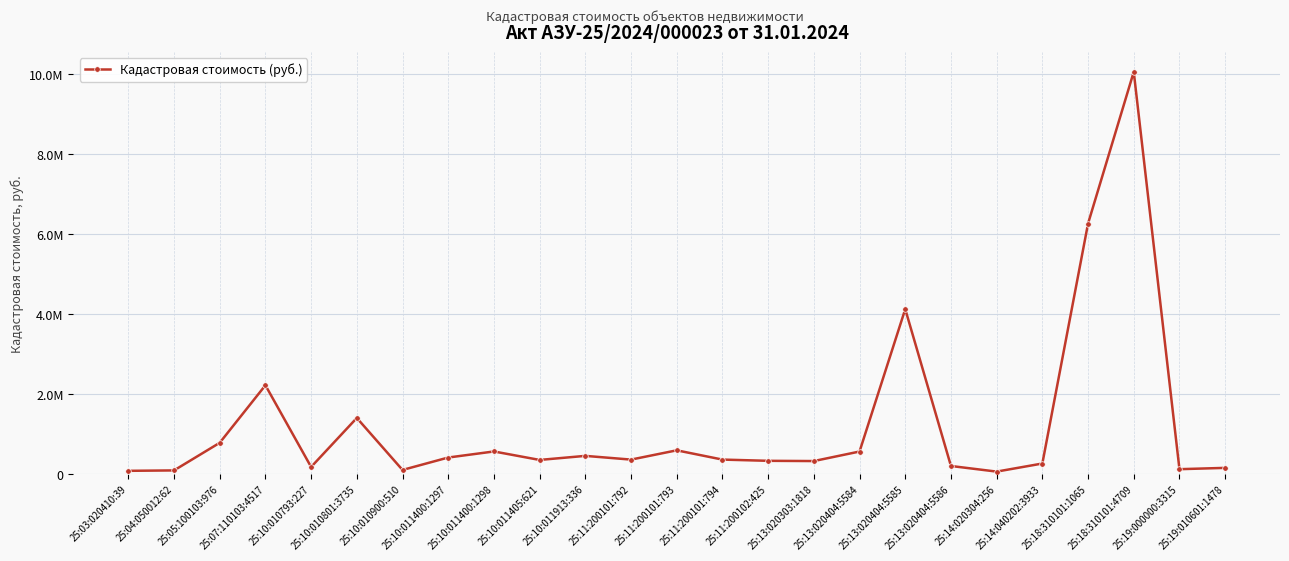

List the labels in order of value, largest first.

25:18:310101:4709, 25:18:310101:1065, 25:13:020404:5585, 25:07:110103:4517, 25:10:010801:3735, 25:05:100103:976, 25:11:200101:793, 25:10:011400:1298, 25:13:020404:5584, 25:10:011913:336, 25:10:011400:1297, 25:11:200101:794, 25:11:200101:792, 25:10:011405:621, 25:11:200102:425, 25:13:020303:1818, 25:14:040202:3933, 25:13:020404:5586, 25:10:010793:227, 25:19:010601:1478, 25:19:000000:3315, 25:10:010900:510, 25:04:050012:62, 25:03:020410:39, 25:14:020304:256